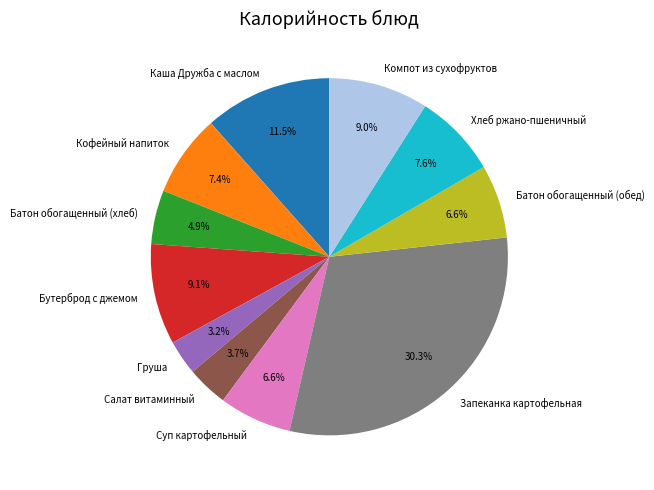

To the nearest percent, what percentage of the pie is Батон обогащенный (хлеб)?

5%